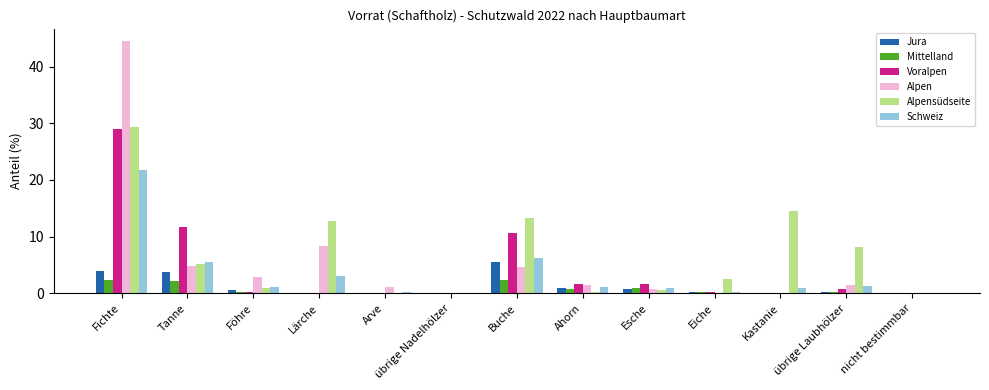

What is the sum of all Alpensüdseite values?

87.5